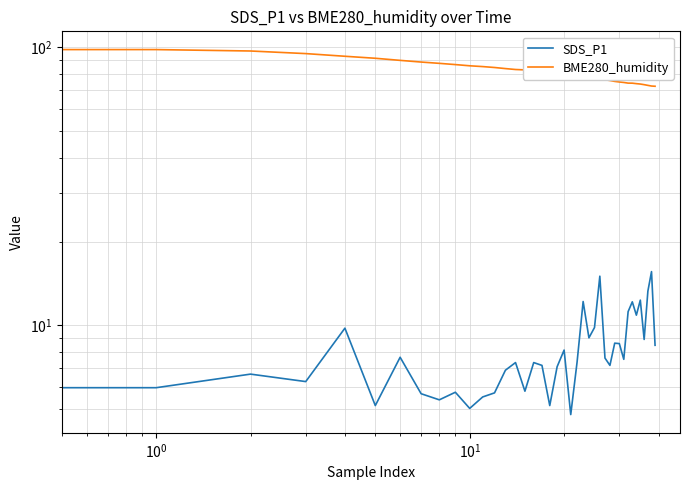

List the series in order of their overall mean, highest first.

BME280_humidity, SDS_P1